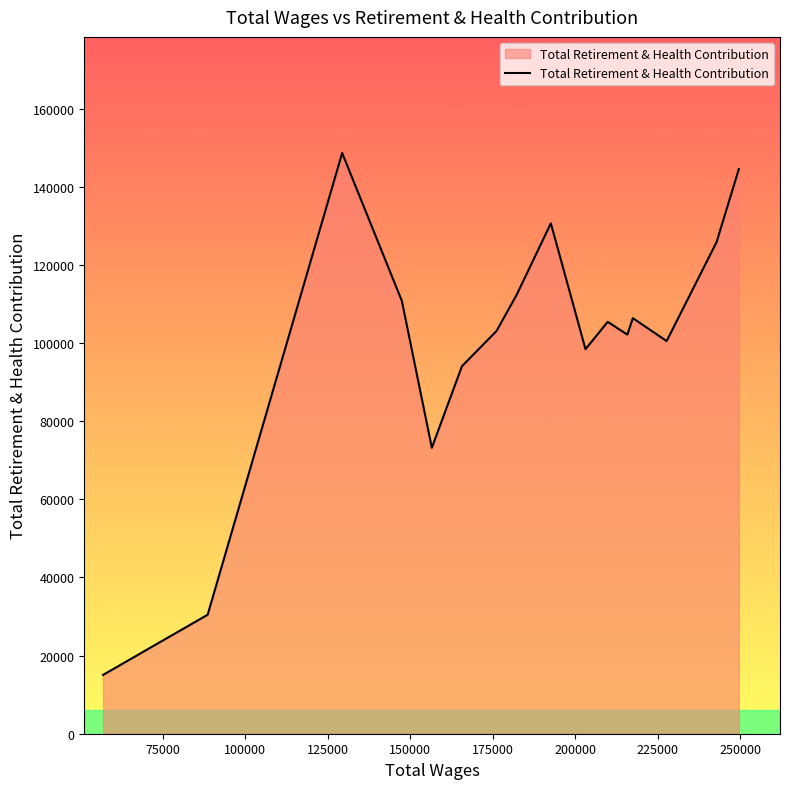

What is the difference between the maximum and minimum values?

133612